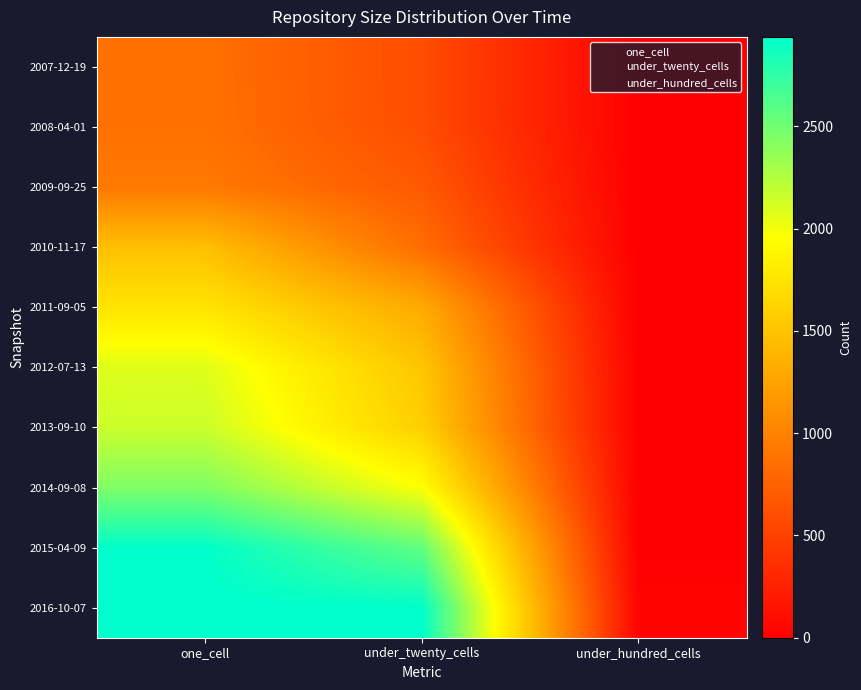

Reading left to right, list all the values displayed in this chart.

2007-12-19: one_cell=861	under_twenty_cells=594	under_hundred_cells=0
2008-04-01: one_cell=871	under_twenty_cells=595	under_hundred_cells=0
2009-09-25: one_cell=931	under_twenty_cells=689	under_hundred_cells=0
2010-11-17: one_cell=1475	under_twenty_cells=838	under_hundred_cells=0
2011-09-05: one_cell=1758	under_twenty_cells=1311	under_hundred_cells=0
2012-07-13: one_cell=2082	under_twenty_cells=1519	under_hundred_cells=0
2013-09-10: one_cell=2160	under_twenty_cells=1594	under_hundred_cells=5
2014-09-08: one_cell=2447	under_twenty_cells=1968	under_hundred_cells=5
2015-04-09: one_cell=2929	under_twenty_cells=2561	under_hundred_cells=5
2016-10-07: one_cell=2938	under_twenty_cells=2933	under_hundred_cells=36